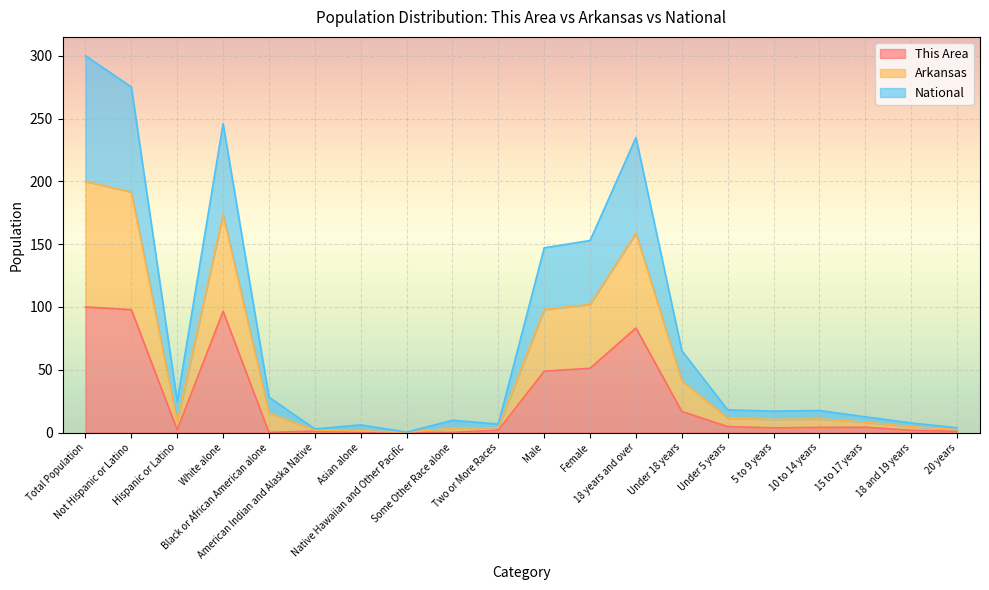

Does the chart display data point markers on the line(s)?

No